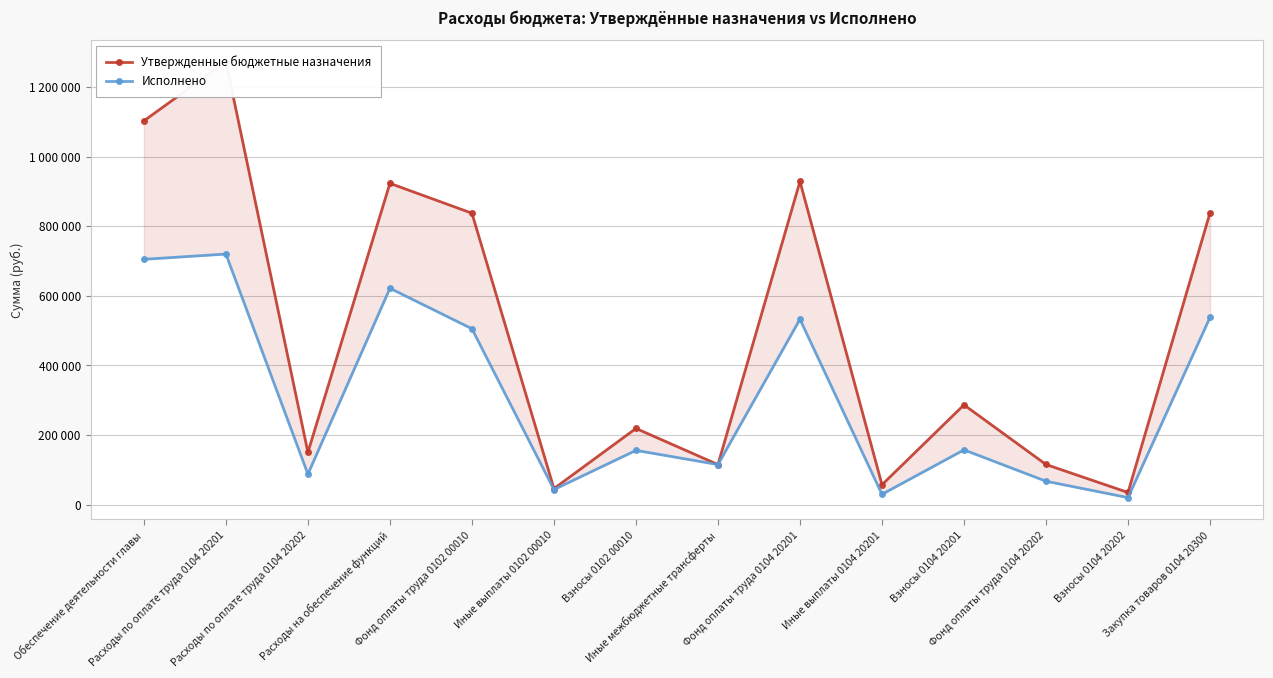

How many categories are shown in the chart?

14